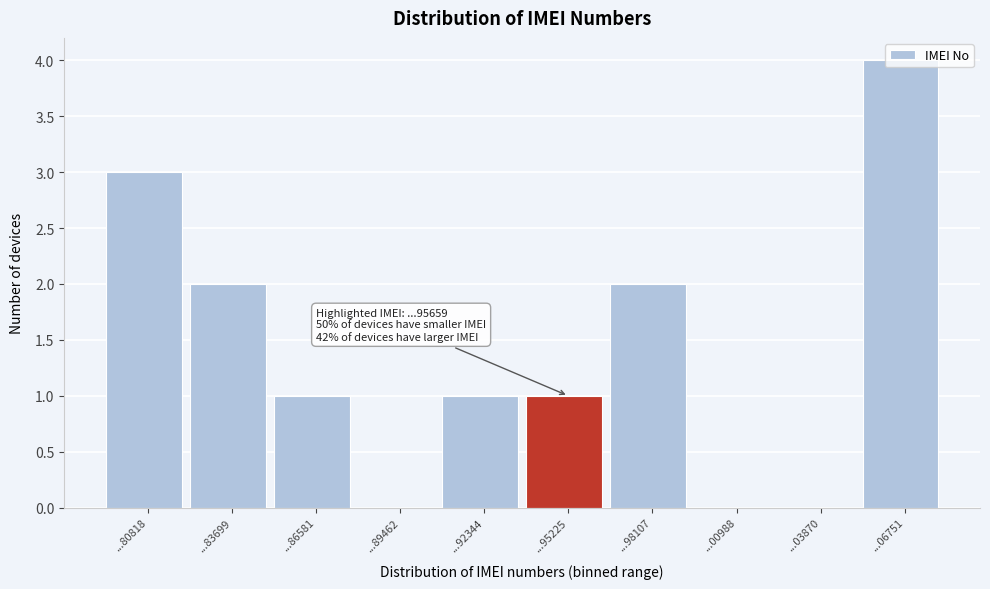

What is the greatest value displayed?

4